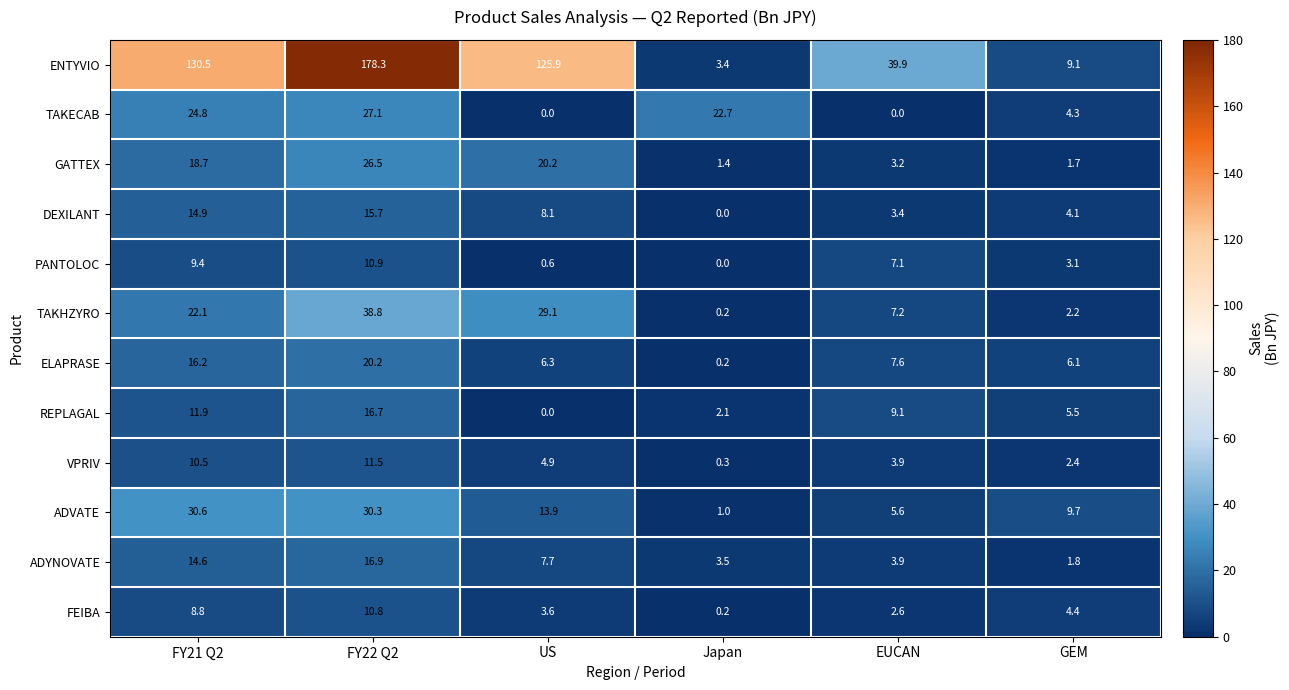

What is the difference between the highest and lowest values at FY22 Q2?

167.5